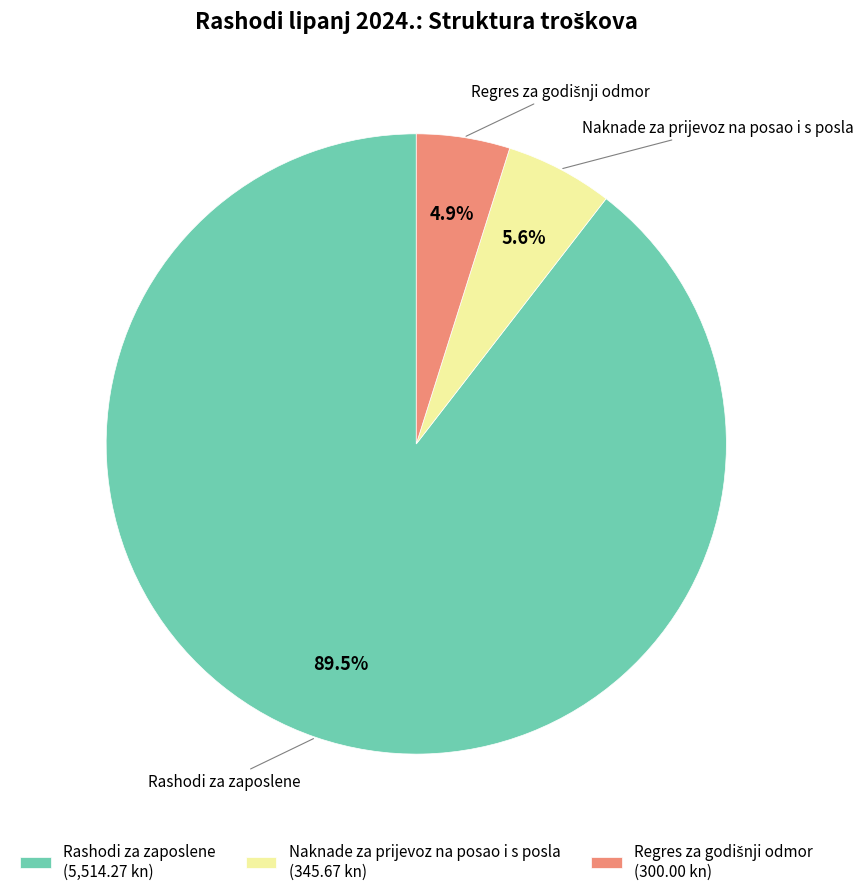

Between Naknade za prijevoz na posao i s posla (345.67 kn) and Rashodi za zaposlene (5,514.27 kn), which is larger?

Rashodi za zaposlene (5,514.27 kn)